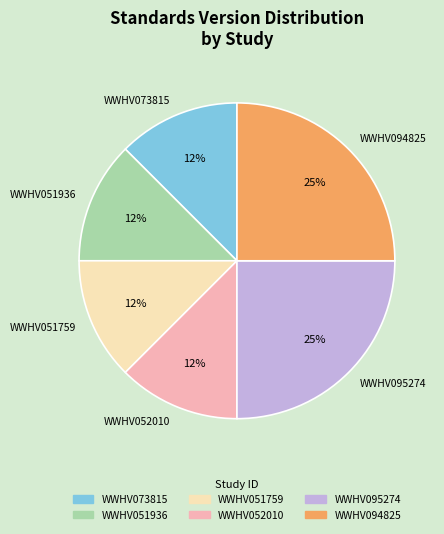

What is the ratio of the value at WWHV051759 to the value at WWHV052010?

1.0